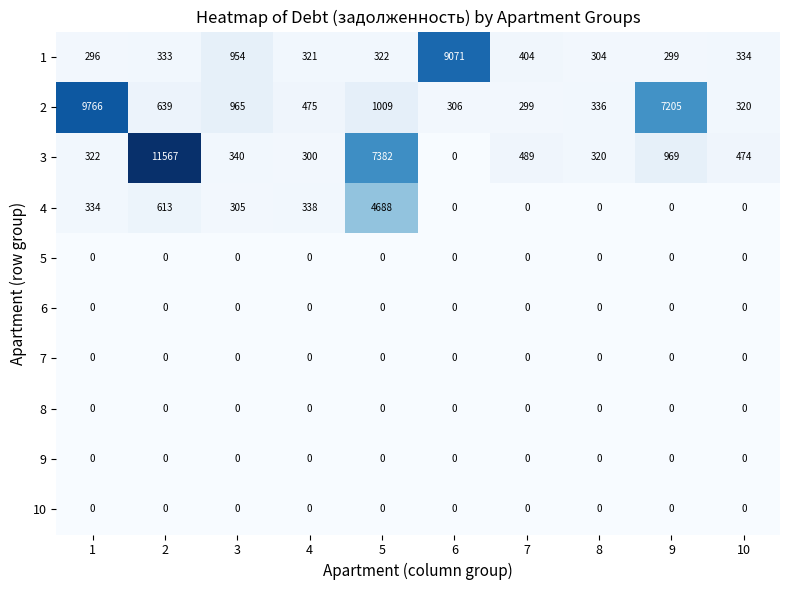

What is the sum of all 4 values?

6278